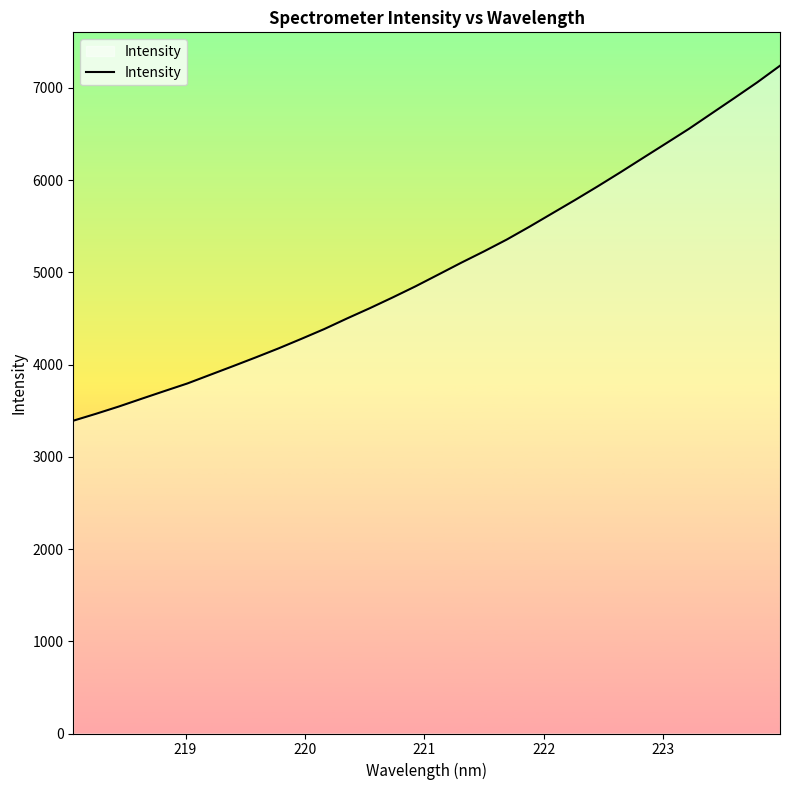

What is the difference between the maximum and minimum values?

3848.4